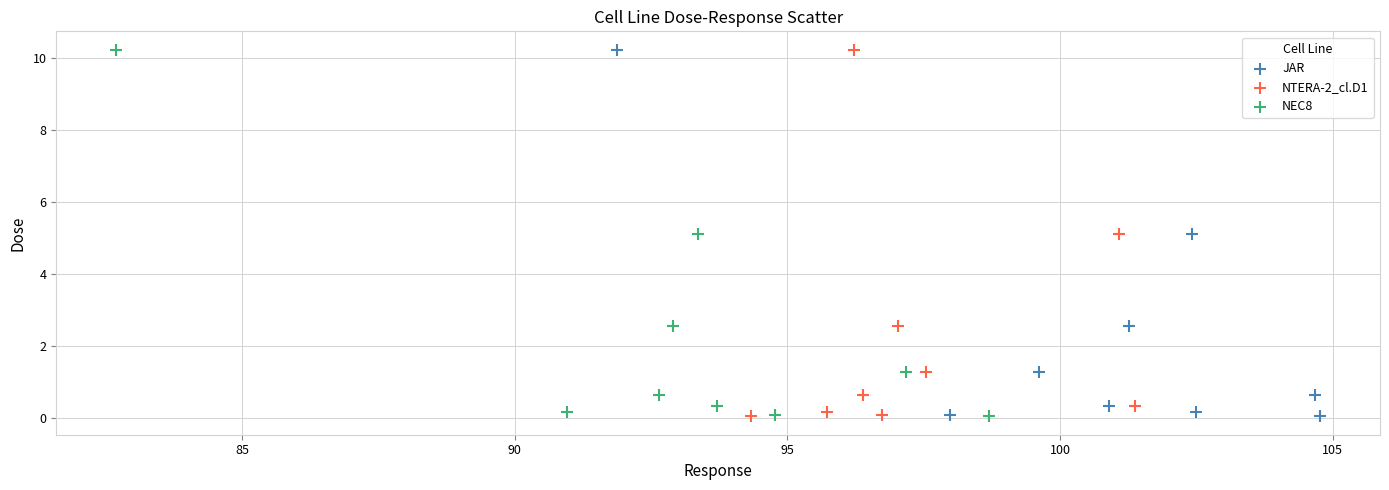

What are all the series names shown in the legend?

JAR, NTERA-2_cl.D1, NEC8